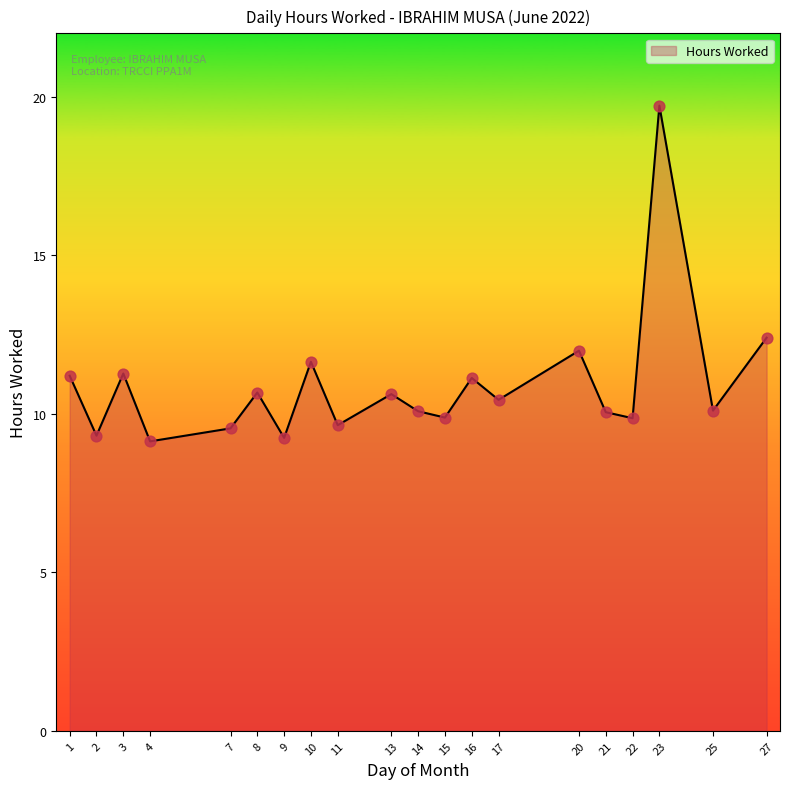

What is the ratio of the value at 10 to the value at 20?

1.0